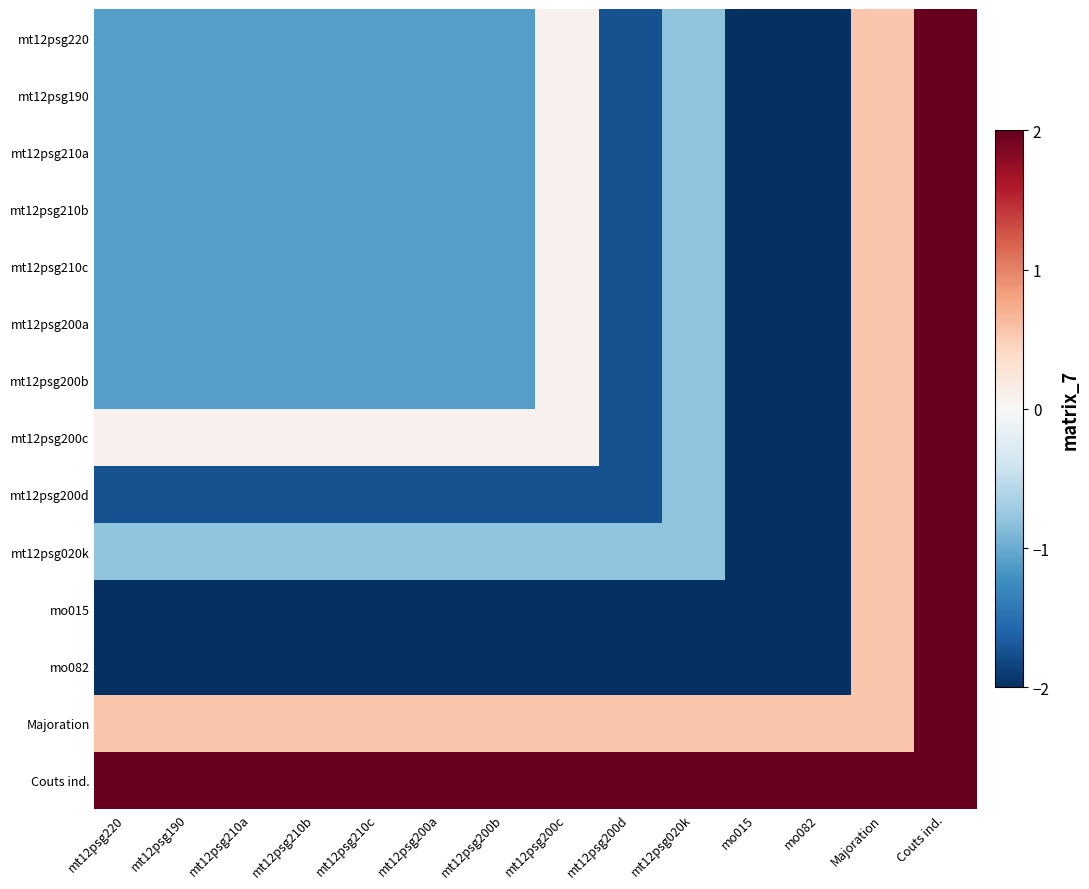

How many categories are shown in the chart?

14